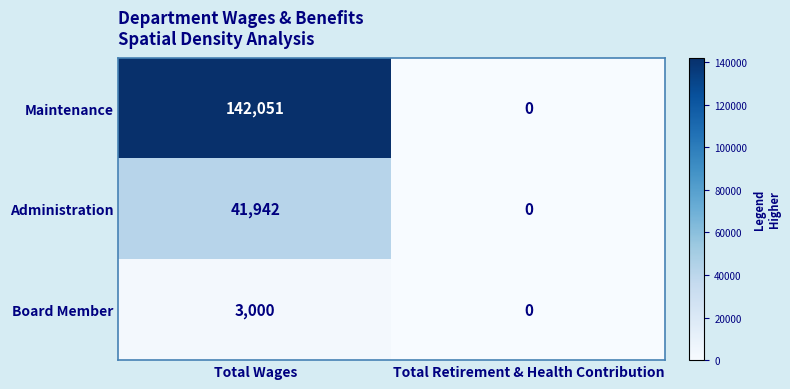

At which label does Maintenance reach its peak?

Total Wages